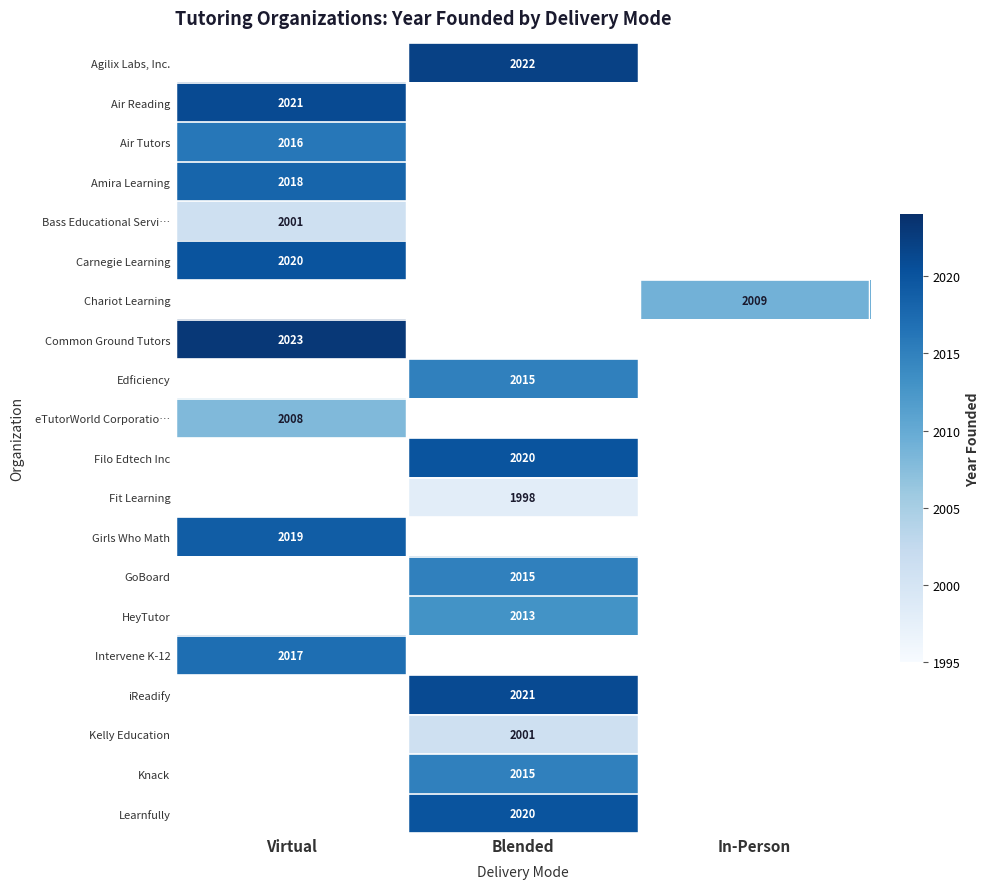

True or false: Chariot Learning has a value of 3491 at In-Person.

False